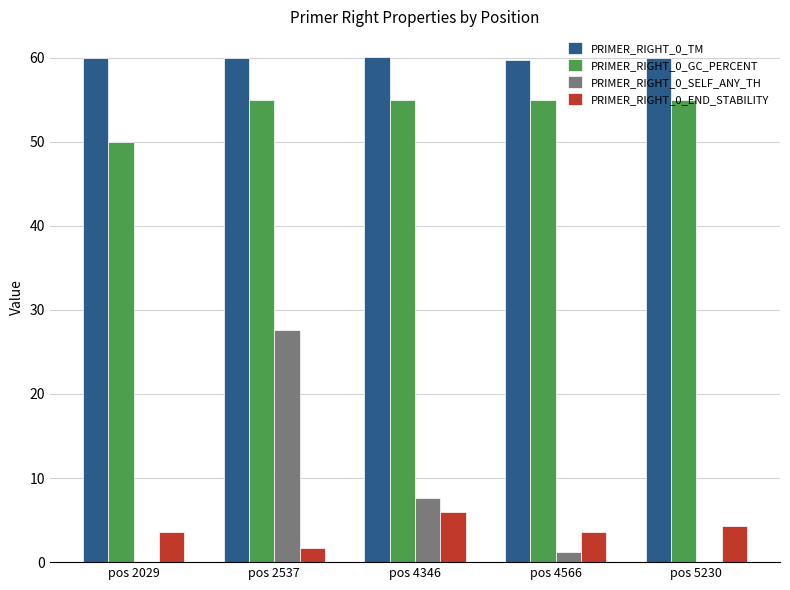

What is the difference between the PRIMER_RIGHT_0_END_STABILITY values at pos 2029 and pos 4346?

2.3